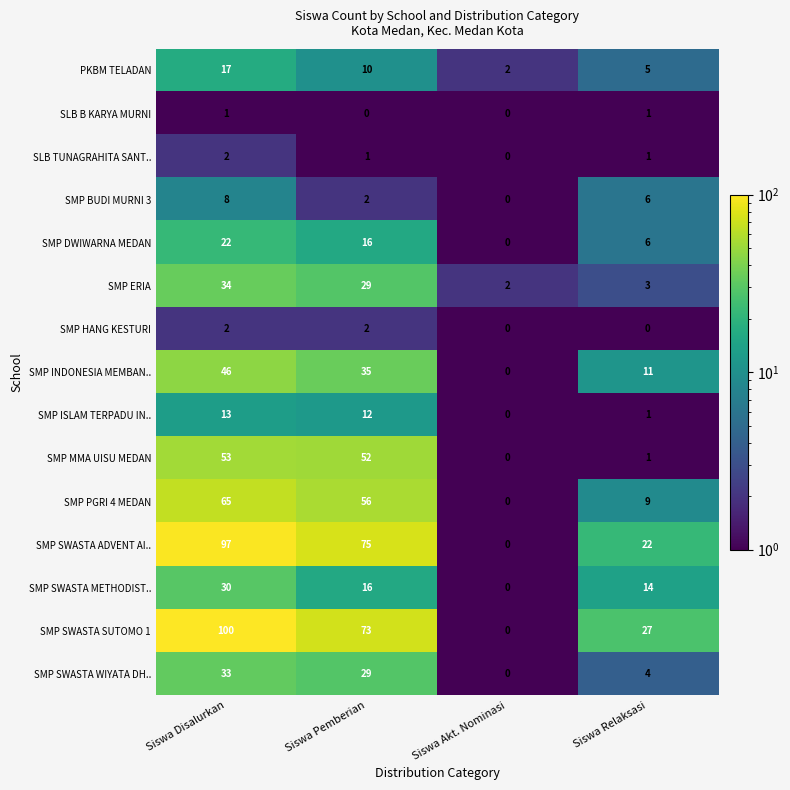

True or false: SMP HANG KESTURI has a value of 0 at Siswa Disalurkan.

False